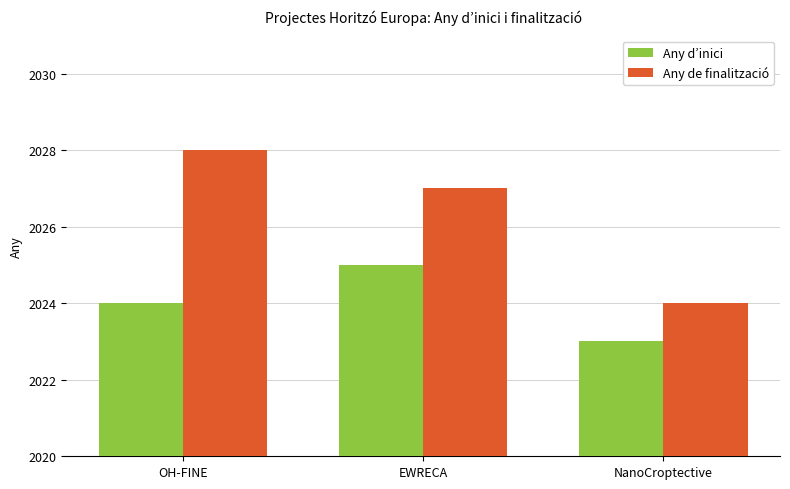

What is the average value of the Any de finalització series?

2026